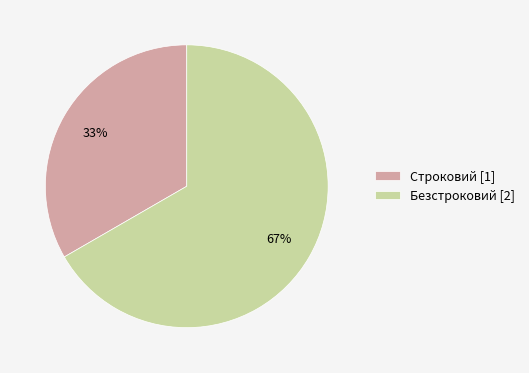

Which has a higher value, Строковий or Безстроковий?

Безстроковий